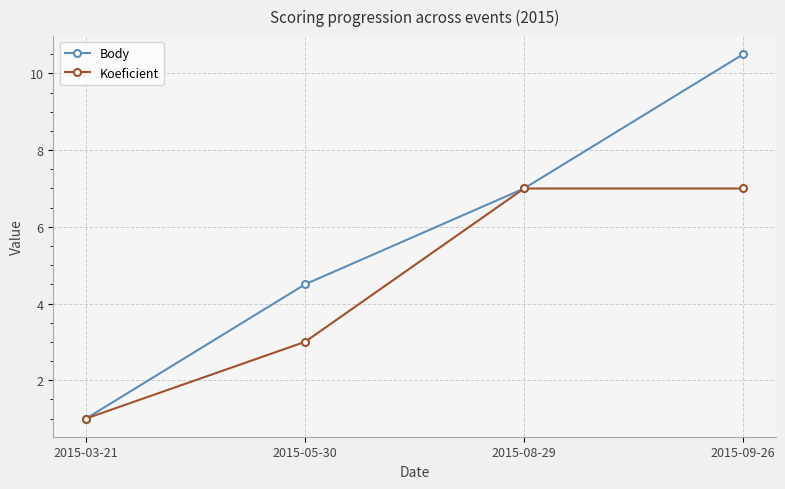

At how many categories does at least one series exceed 6?

2